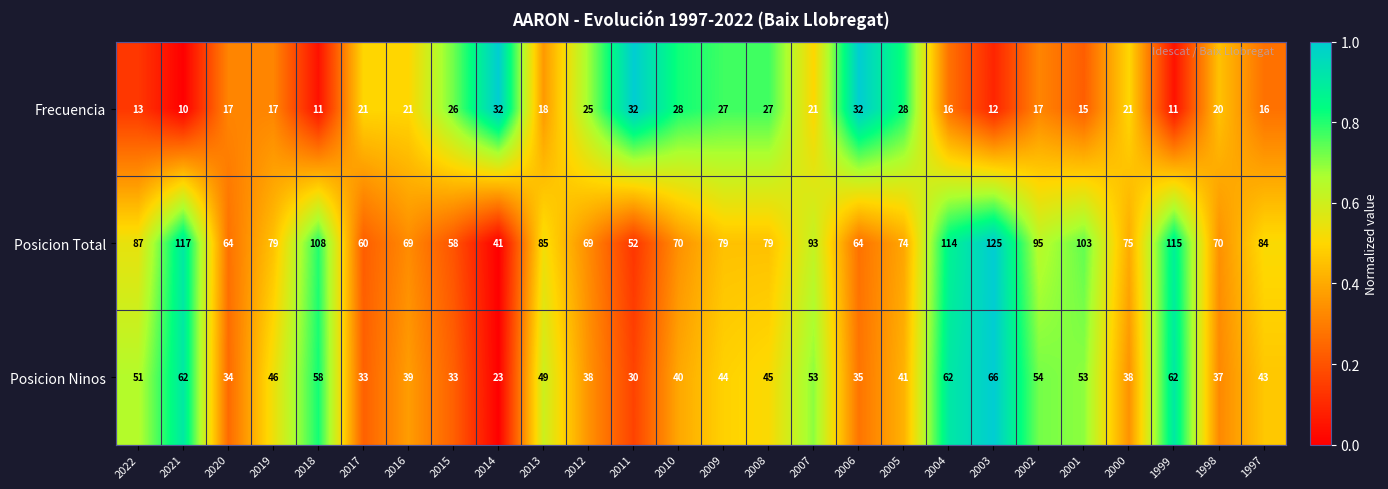

What is the sum of the Posicion Total values at 2012 and 2011?

121